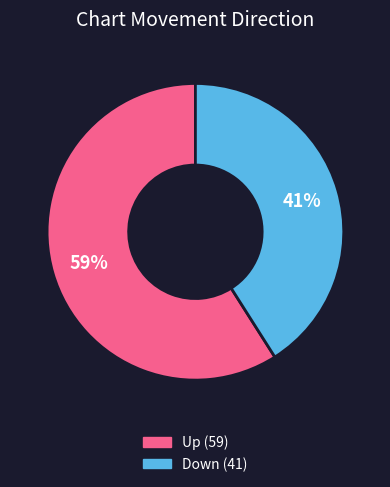

To the nearest percent, what is the difference between the largest and smallest slice percentages?

18%